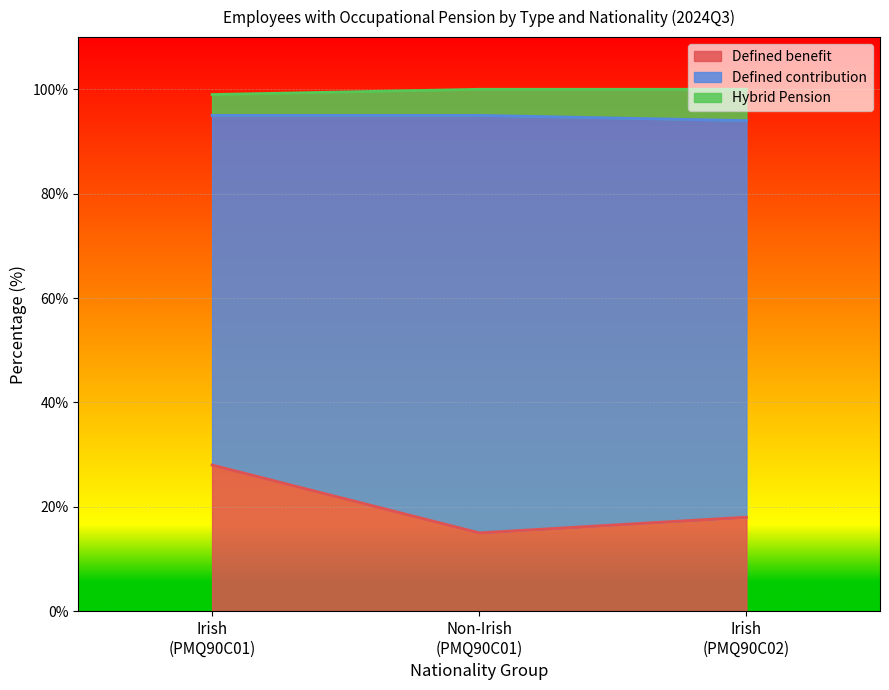

What is the average value of the Defined benefit series?

20